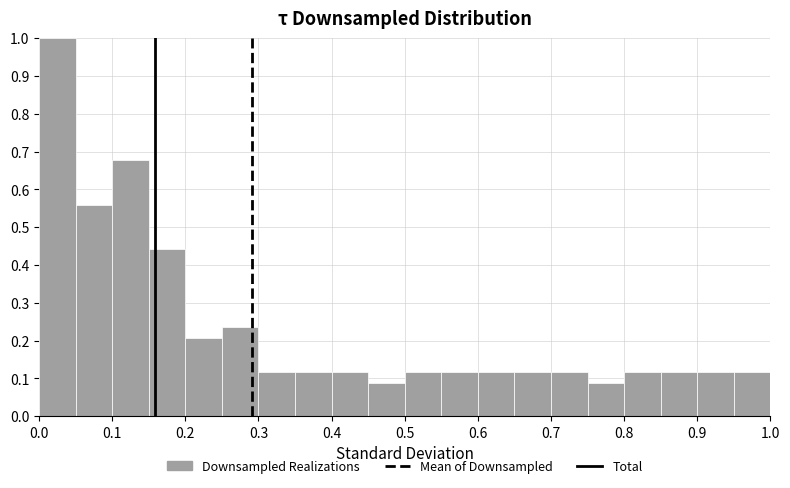

Which range on the x-axis has the tallest bar?

0.00 to 0.05